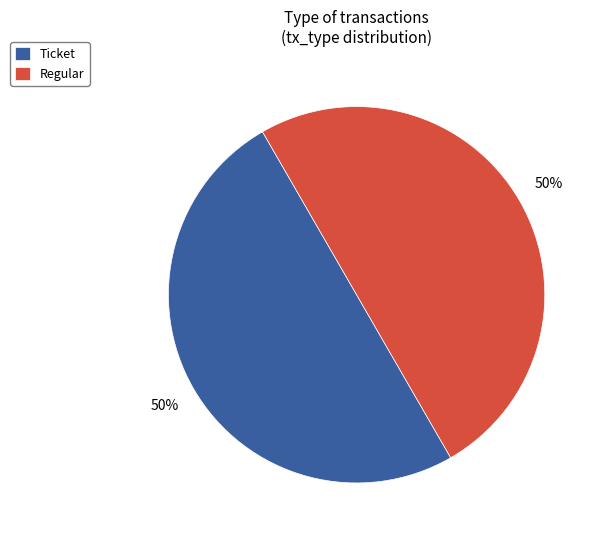

To the nearest percent, what portion does Regular represent?

50%